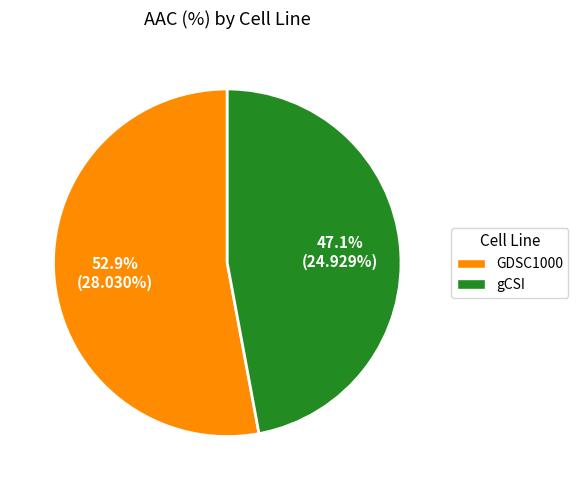

Between gCSI and GDSC1000, which is larger?

GDSC1000